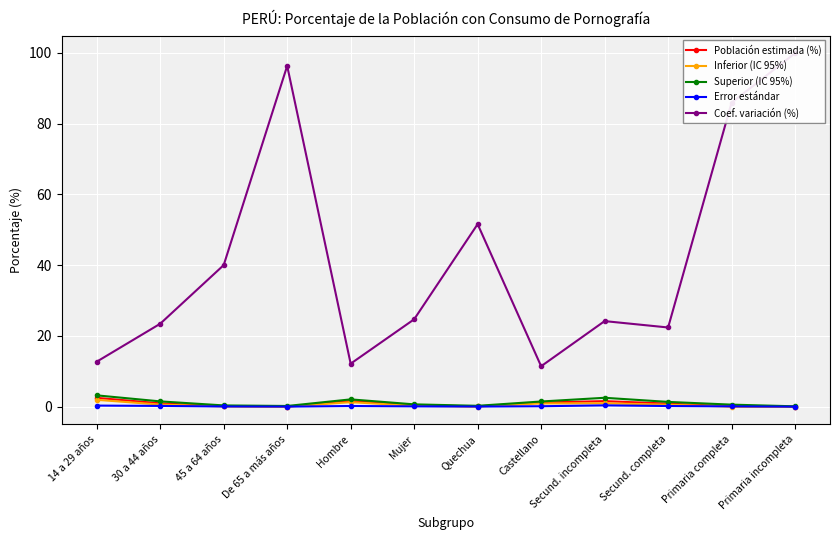

What is the difference between the maximum and minimum values in the Coef. variación (%) series?

88.5